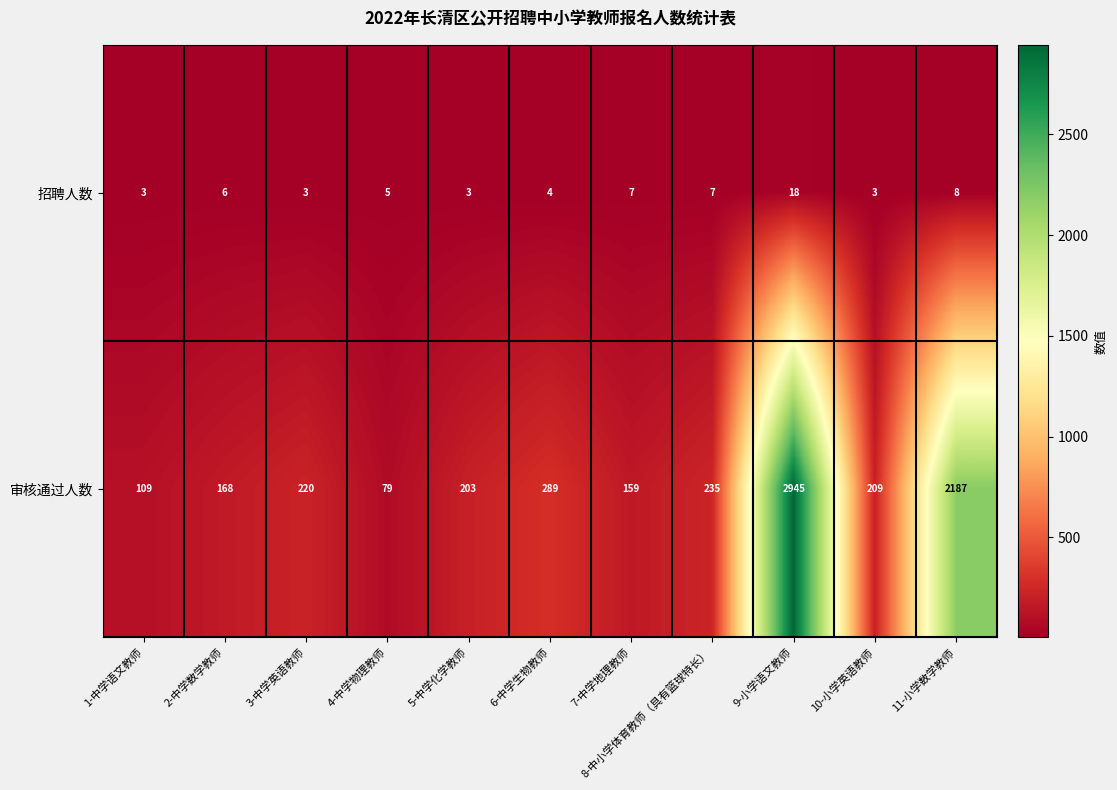

What is the minimum value shown in the chart?

3